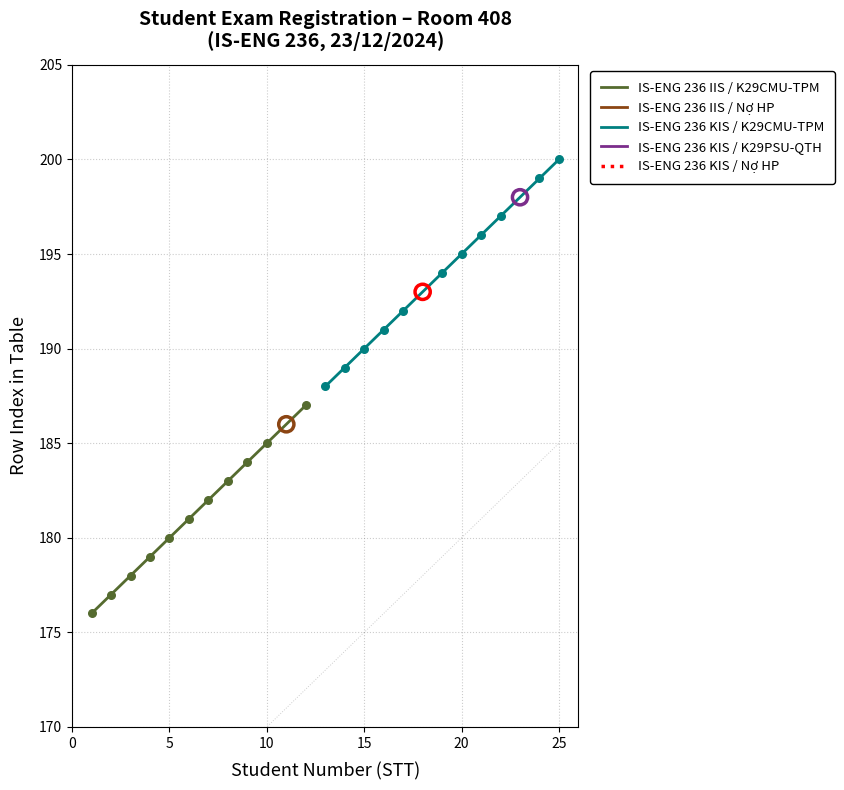

Which series has the widest spread of Y values?

IS-ENG 236 KIS / K29CMU-TPM